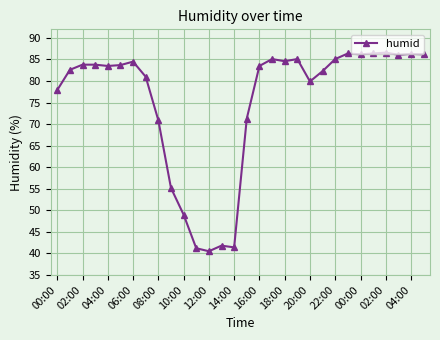

What is the value of the 3rd point from the left?

83.8